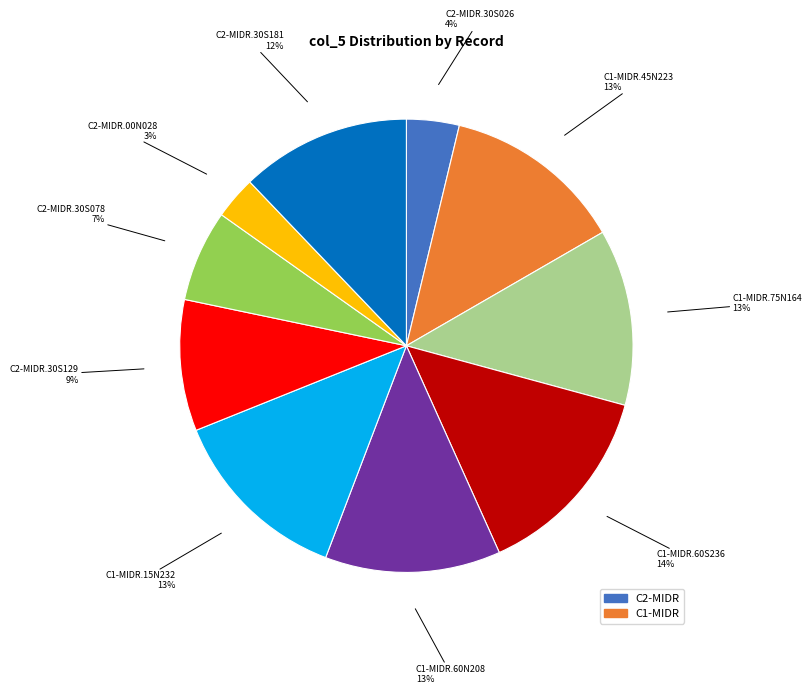

Is there a majority slice in this chart?

No